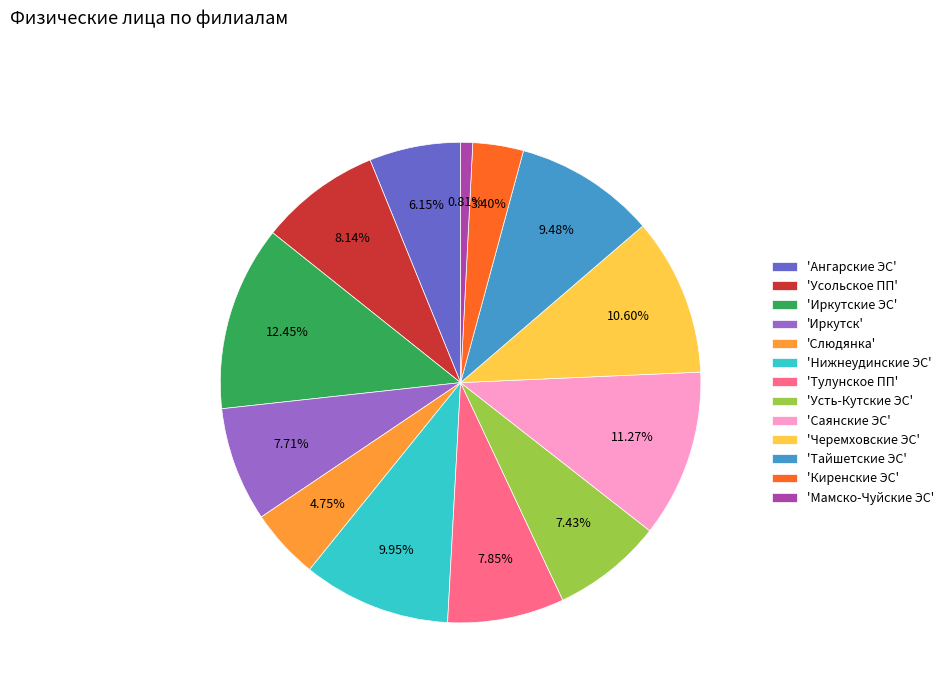

Does any single category account for the majority?

No